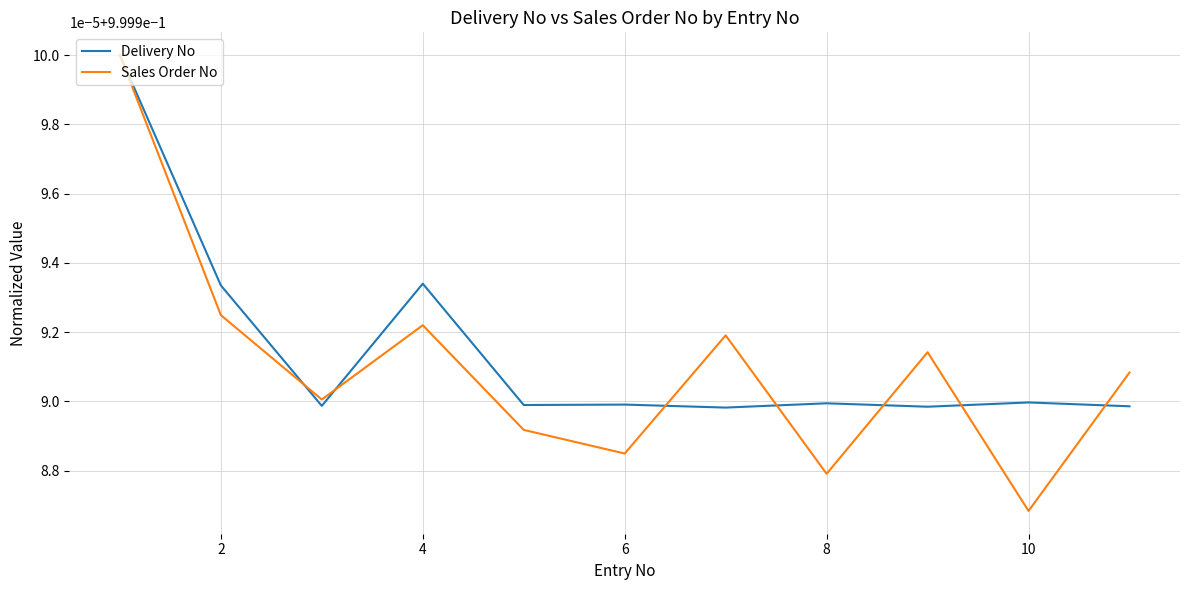

Which series has the largest total across all categories?

Delivery No